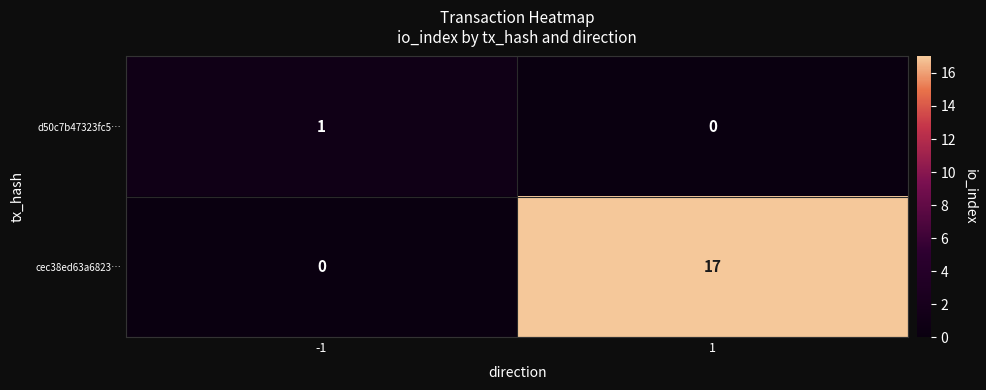

Is it true that d50c7b47323fc5… equals 0 at 1?

True